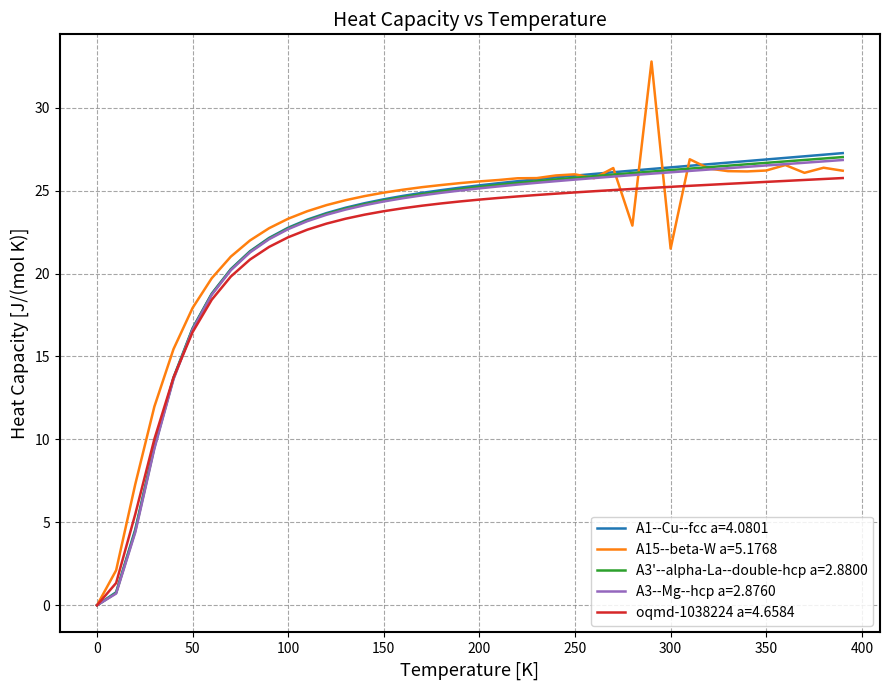

Which series has the largest range (max minus min)?

A15--beta-W a=5.1768